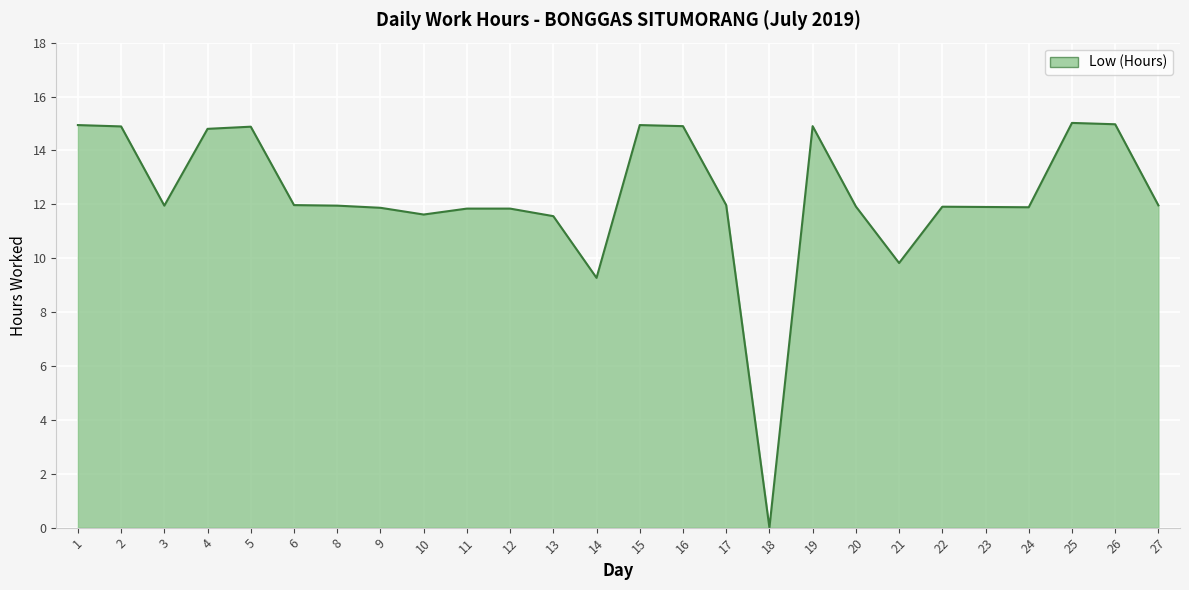

Where is the data nearest to the value 7?

14